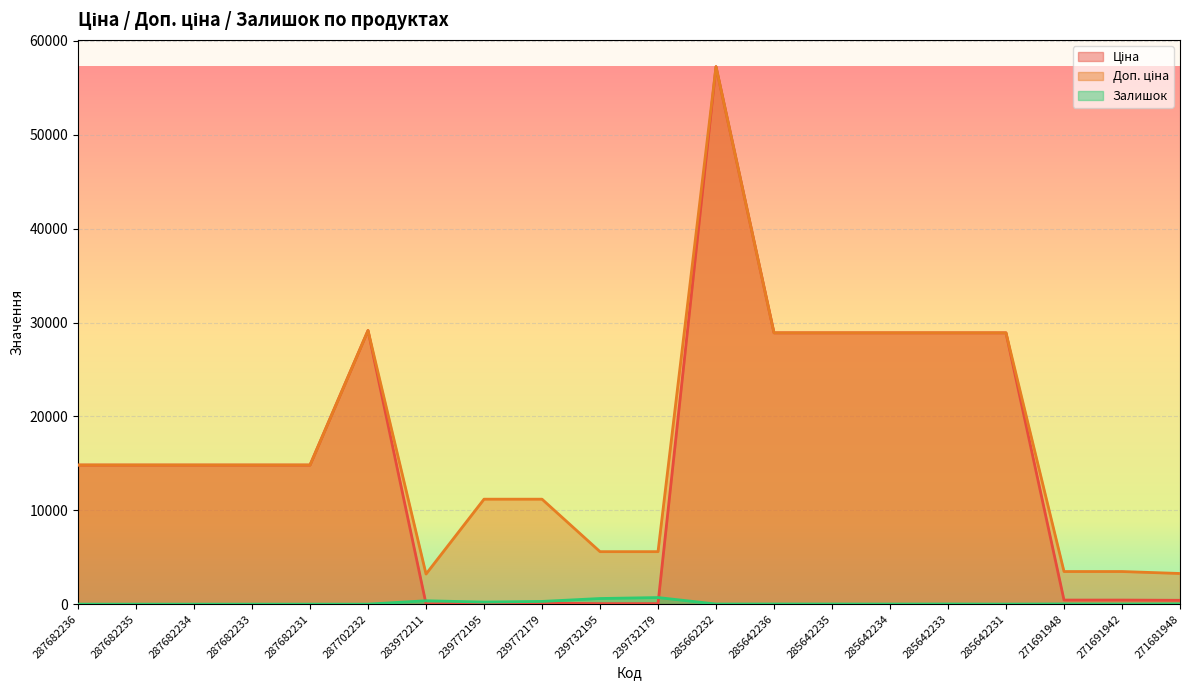

What is the maximum value for Ціна?

57258.0